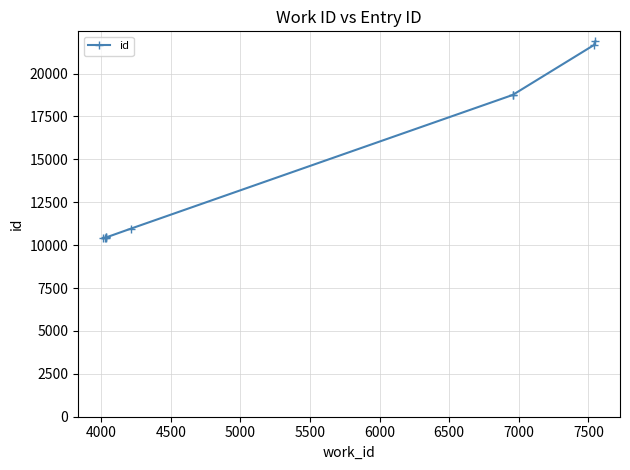

How many data points are above 10962?

4